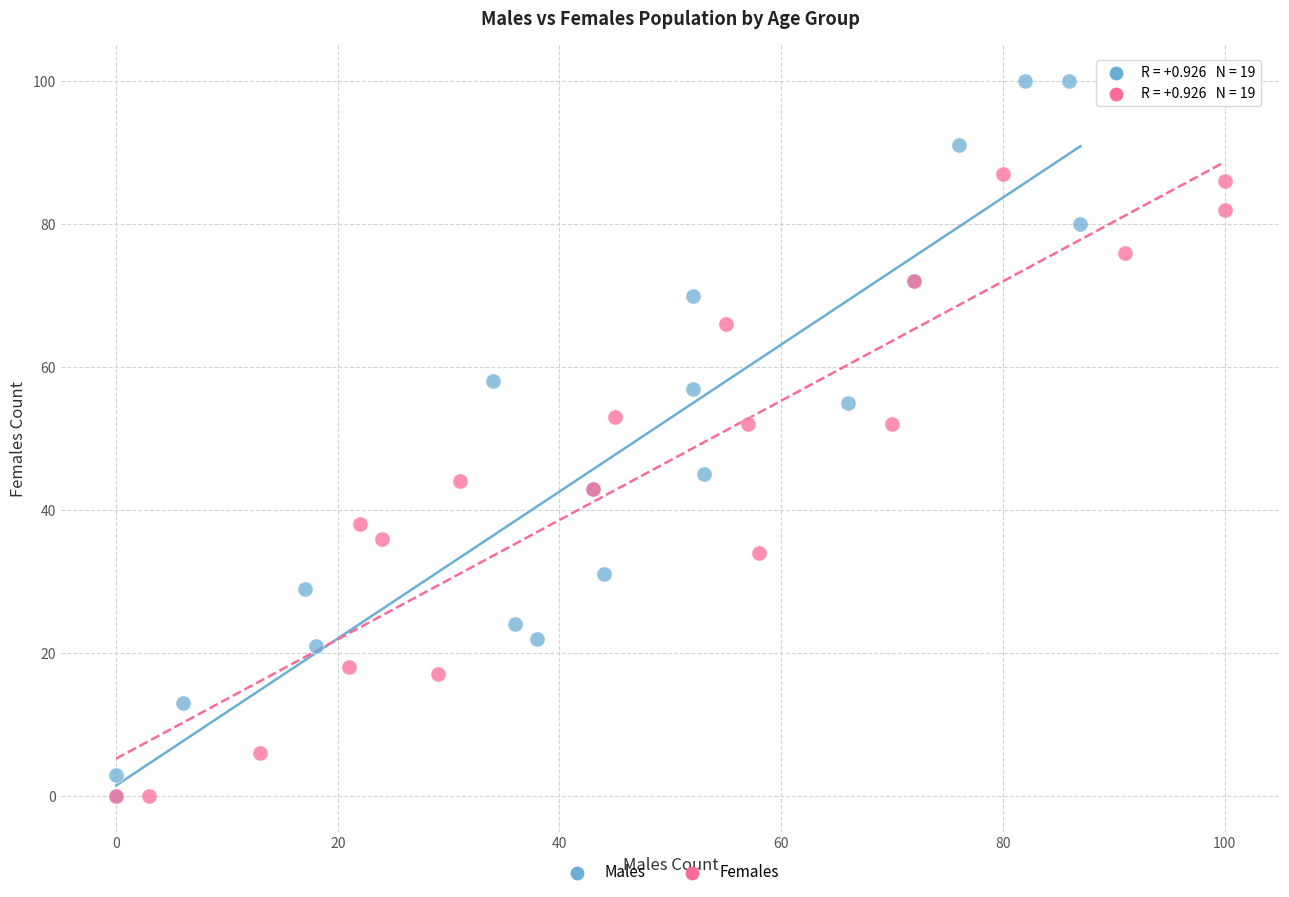

Which series has the largest Y range (max minus min)?

Males